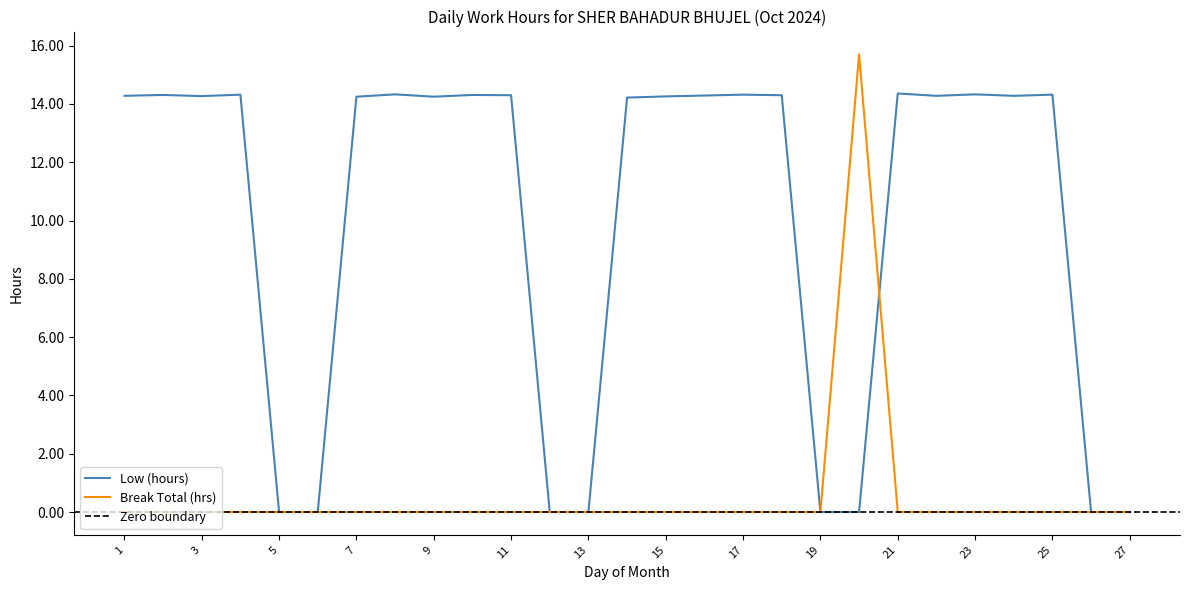

What is the spread (max minus min) of values at 2?

14.3